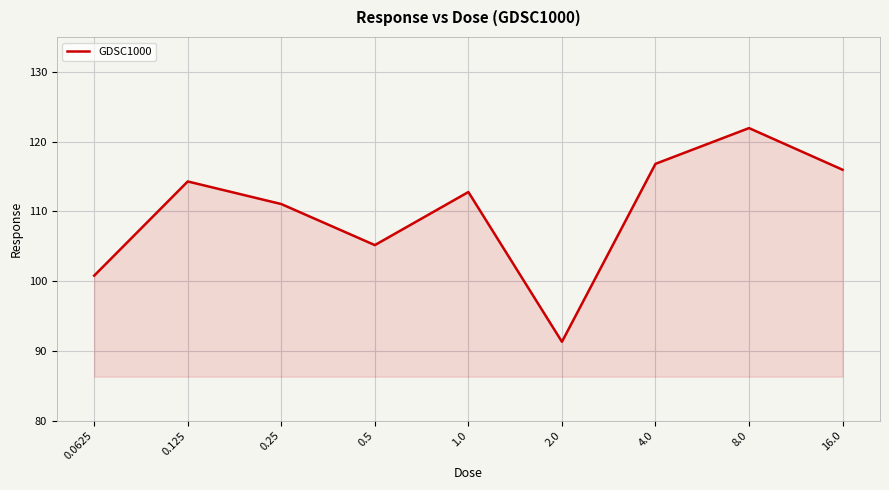

The value at 8.0 is 53.9. True or false?

False